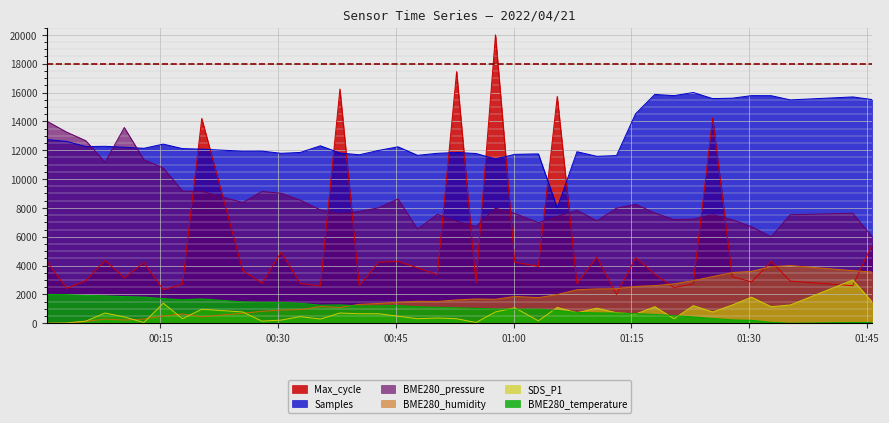

Rank the series by their maximum value, from highest to lowest.

Max_cycle, Samples, BME280_pressure, BME280_humidity, SDS_P1, BME280_temperature